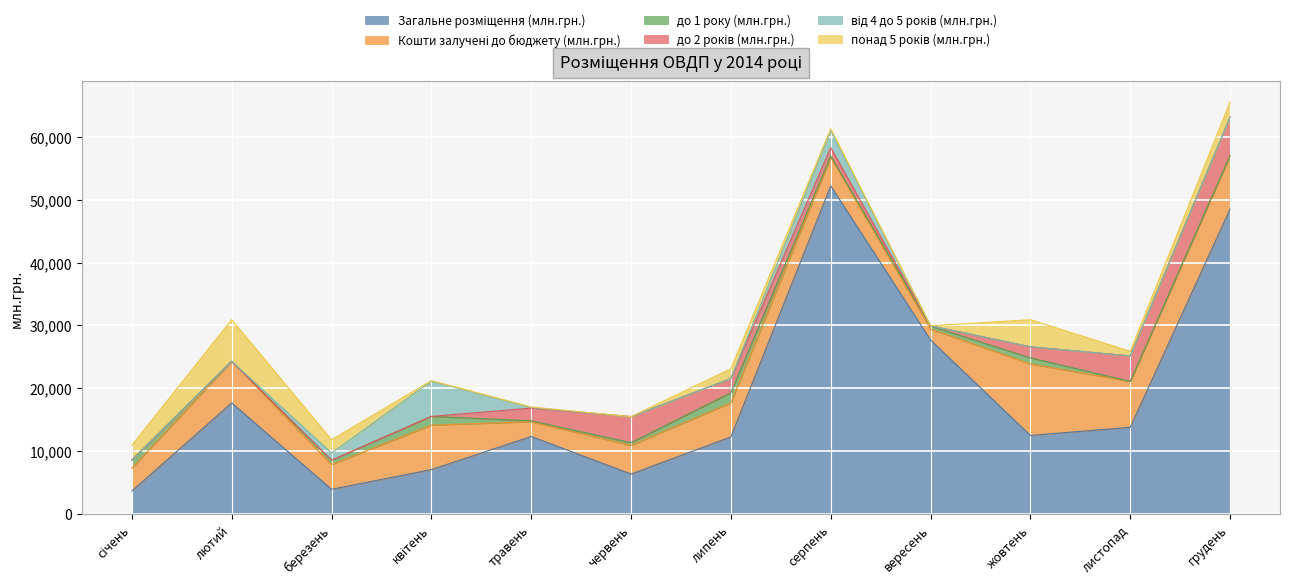

What is the total value across all series at жовтень?

30917.9